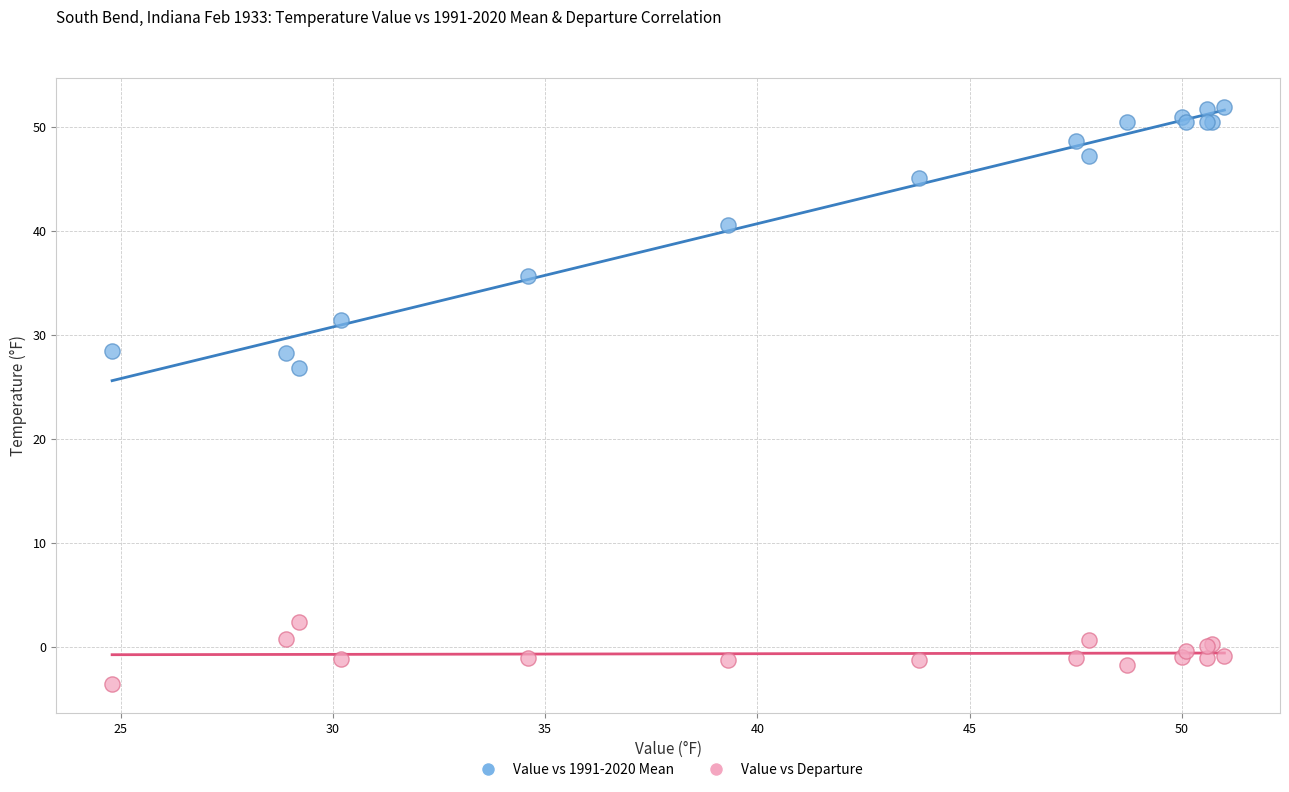

Across all series, what Y value is closest to 24?

26.8